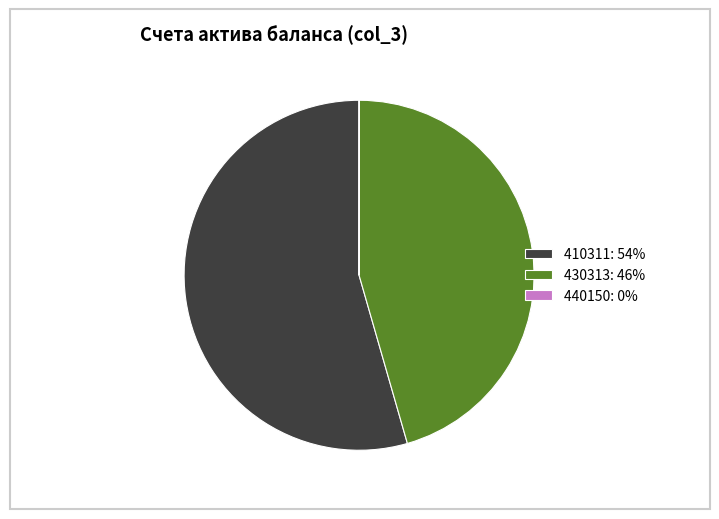

The 410311: 54% slice represents 46% of the pie. True or false?

False